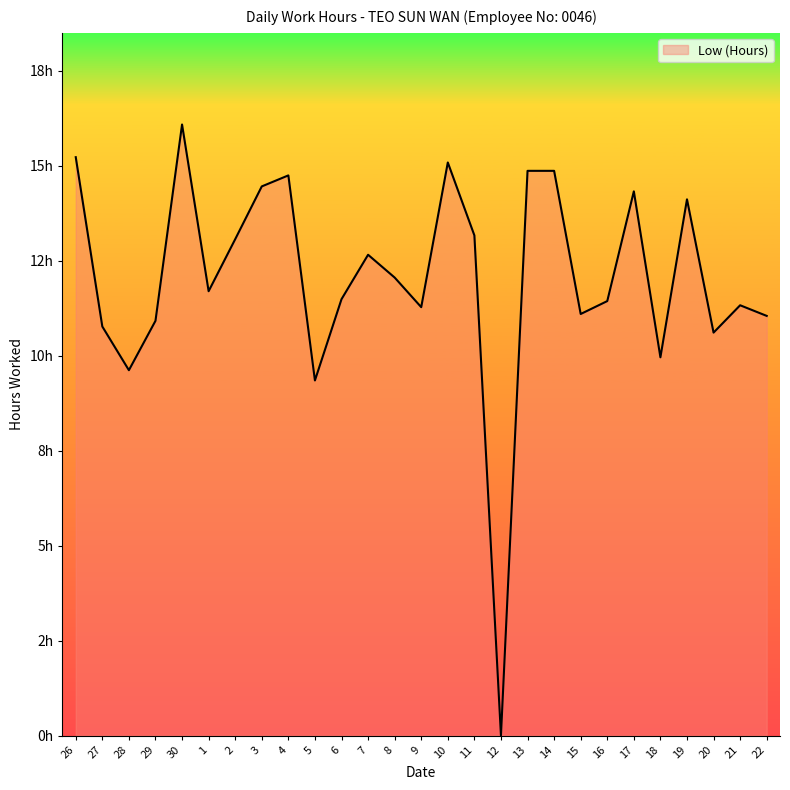

What is the change in value from 20 to 22?

+0.4